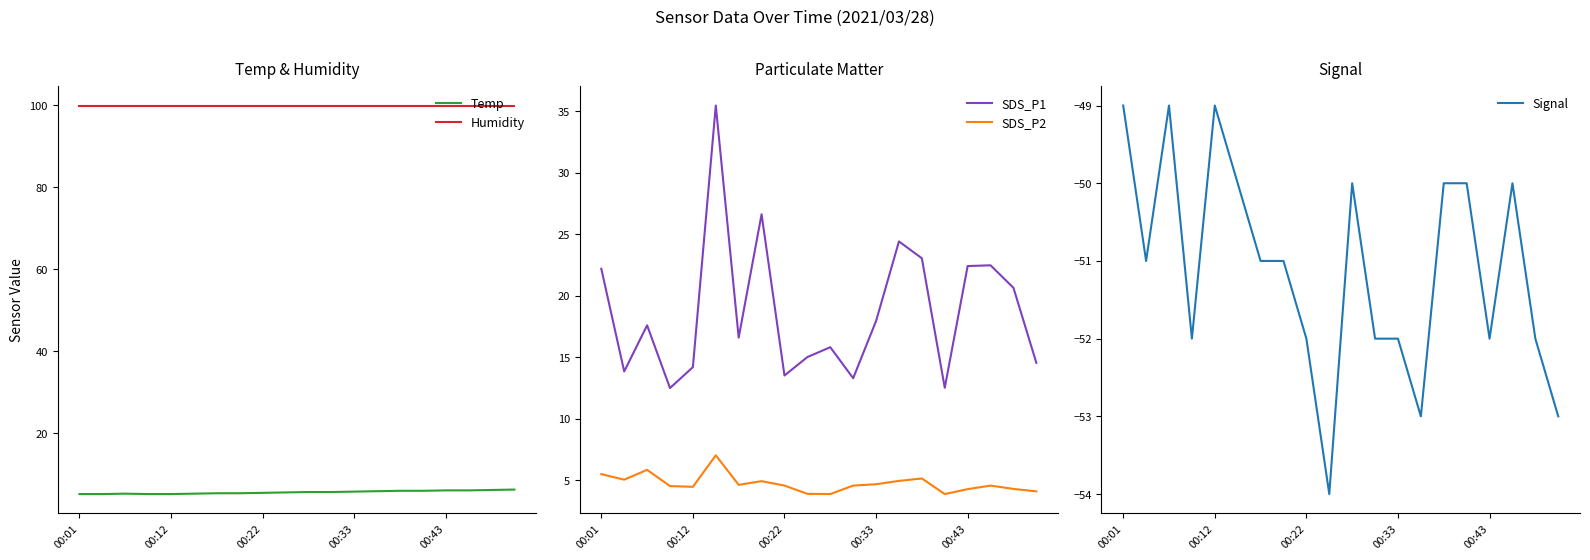

True or false: SDS_P1 and SDS_P2 intersect in this chart.

False